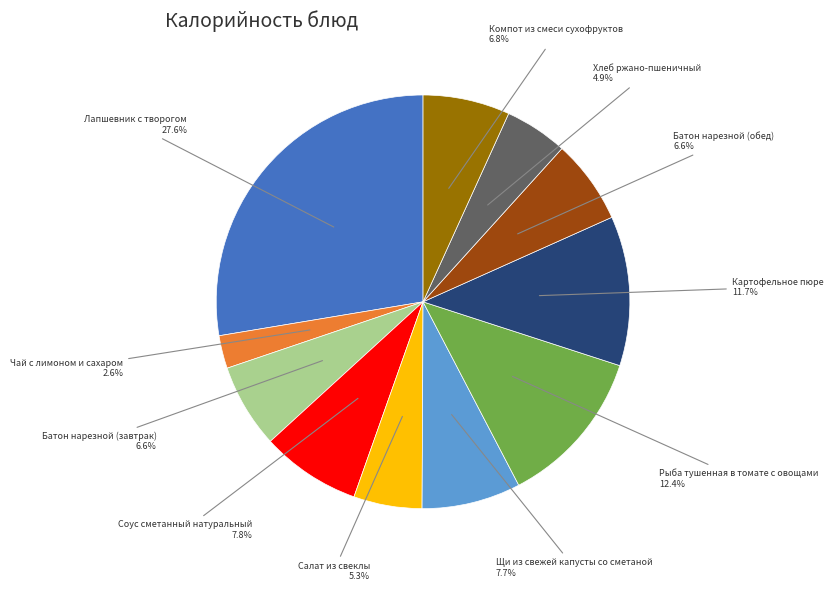

Do Чай с лимоном и сахаром and Лапшевник с творогом together represent more than half of the pie?

No